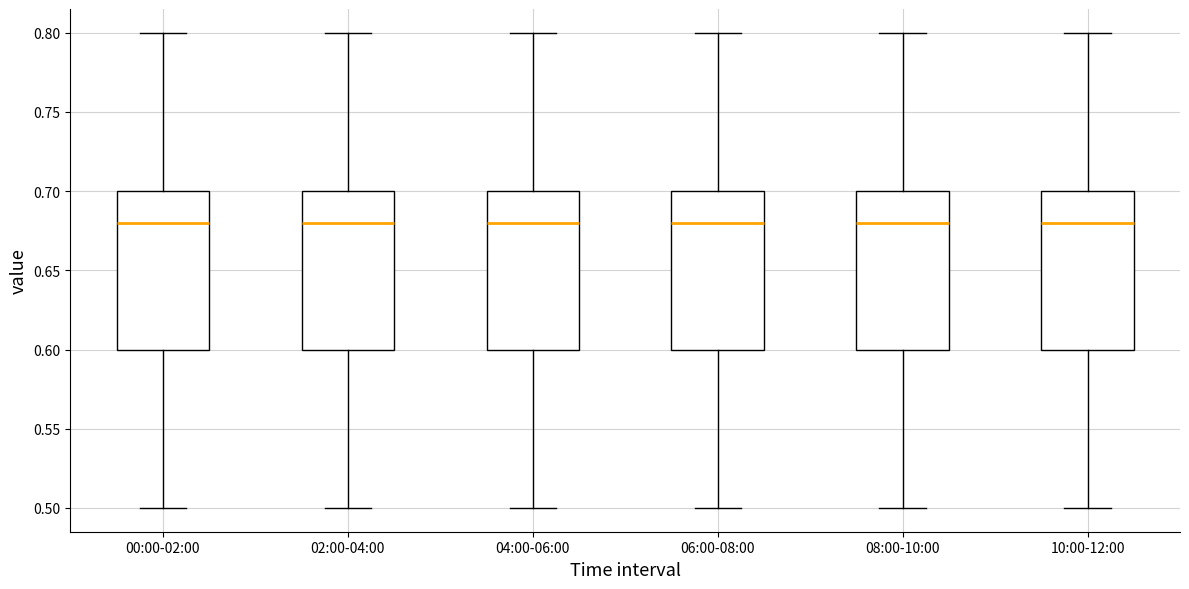

Reading left to right, transcribe this box plot: for each box, give where its median line is, the range the box spans, and where its two whiskers end, as read against the y-axis. The values are not printed on the chart, so give them approximately, as read against the axis.

00:00-02:00: median 0.68, box 0.60 to 0.70, whiskers 0.50 to 0.80
02:00-04:00: median 0.68, box 0.60 to 0.70, whiskers 0.50 to 0.80
04:00-06:00: median 0.68, box 0.60 to 0.70, whiskers 0.50 to 0.80
06:00-08:00: median 0.68, box 0.60 to 0.70, whiskers 0.50 to 0.80
08:00-10:00: median 0.68, box 0.60 to 0.70, whiskers 0.50 to 0.80
10:00-12:00: median 0.68, box 0.60 to 0.70, whiskers 0.50 to 0.80